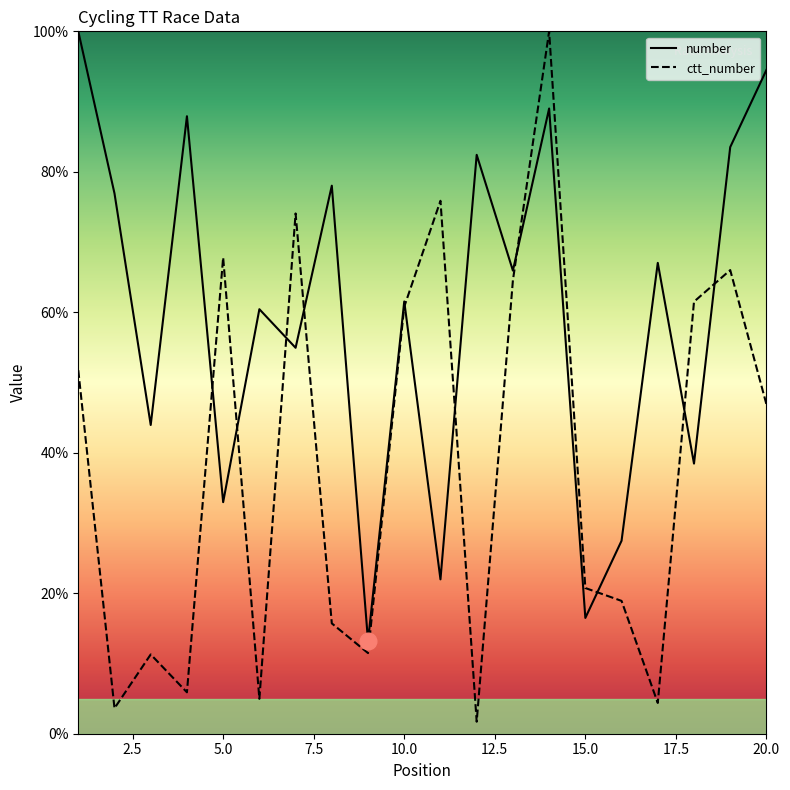

Reading right to left, extract all data points from this chart.

number: 20=94.5	19=83.5	18=38.5	17=67.0	16=27.5	15=16.5	14=89.0	13=65.9	12=82.4	11=22.0	10=61.5	9=13.2	8=78.0	7=54.9	6=60.4	5=33.0	4=87.9	3=44.0	2=76.9	1=100.0
ctt_number: 20=46.9	19=66.0	18=61.5	17=4.4	16=18.9	15=20.7	14=100.0	13=64.5	12=1.7	11=75.9	10=60.8	9=11.5	8=15.7	7=74.1	6=5.0	5=67.8	4=5.9	3=11.3	2=3.6	1=51.8